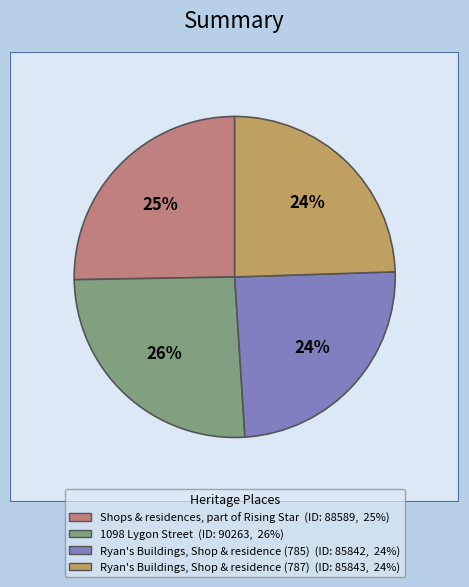

Is there a majority slice in this chart?

No